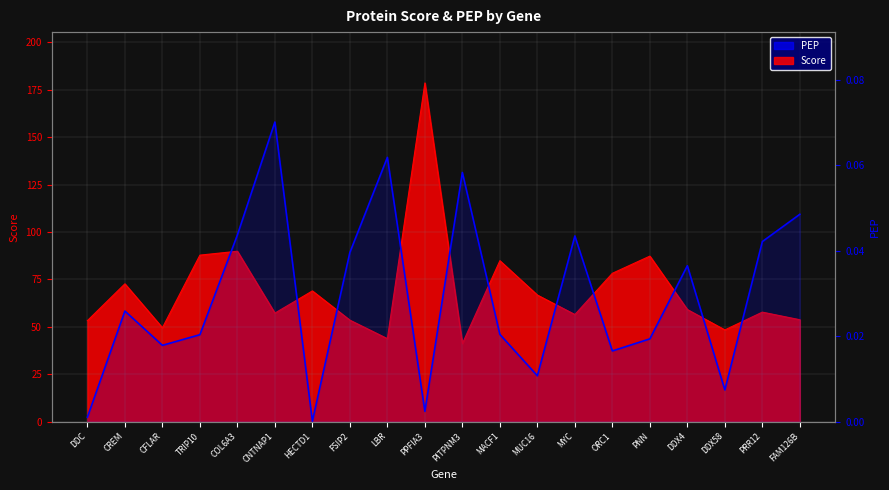

List the labels in order of value, smallest first.

HECTD1, DDC, PPFIA3, DDX58, MUC16, ORC1, CFLAR, PNN, TRIP10, MACF1, CREM, DDX4, FSIP2, PRR12, MYC, COL6A3, FAM126B, PITPNM3, LBR, CNTNAP1